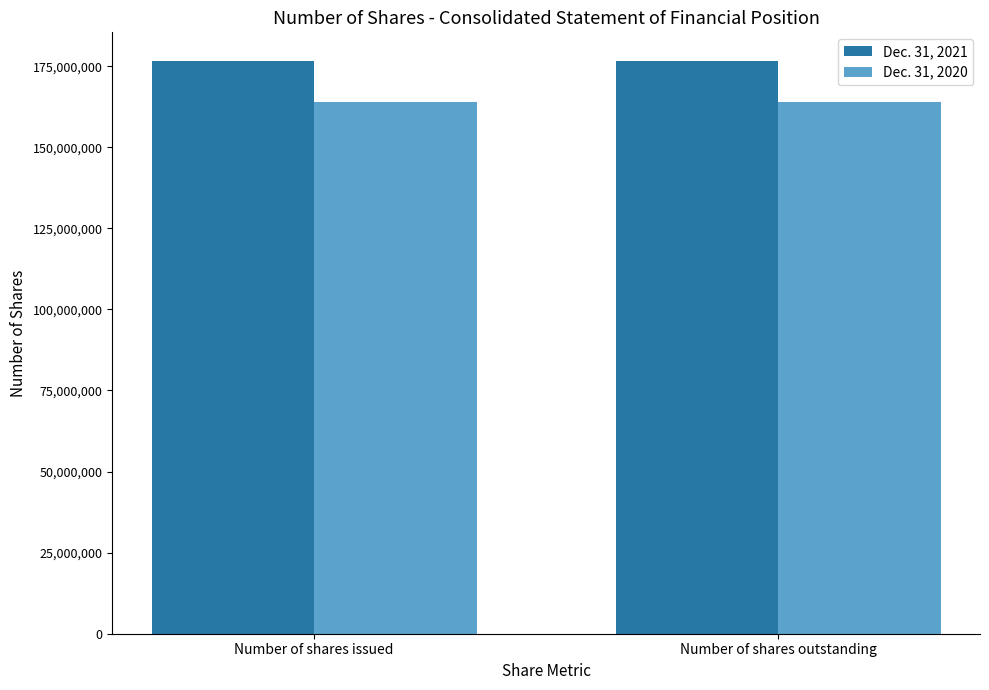

What is the sum of all Dec. 31, 2021 values?

353216390